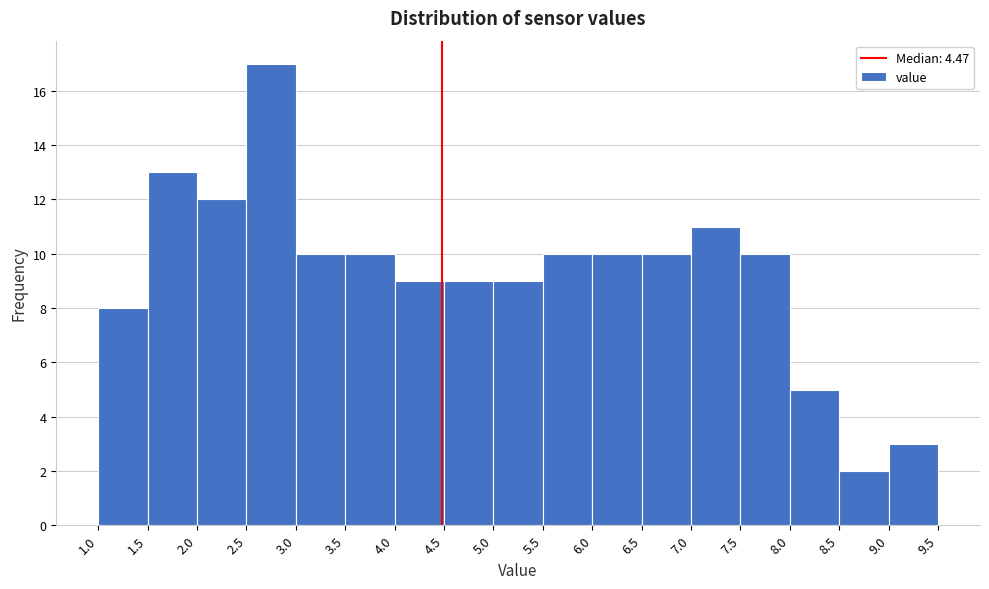

Reading left to right, list every bar in this chart as the range it spans on the x-axis followed by its height. The values are not printed on the chart, so give them approximately, as read against the axis.

1.0 to 1.5: 8
1.5 to 2.0: 13
2.0 to 2.5: 12
2.5 to 3.0: 17
3.0 to 3.5: 10
3.5 to 4.0: 10
4.0 to 4.5: 9
4.5 to 5.0: 9
5.0 to 5.5: 9
5.5 to 6.0: 10
6.0 to 6.5: 10
6.5 to 7.0: 10
7.0 to 7.5: 11
7.5 to 8.0: 10
8.0 to 8.5: 5
8.5 to 9.0: 2
9.0 to 9.5: 3